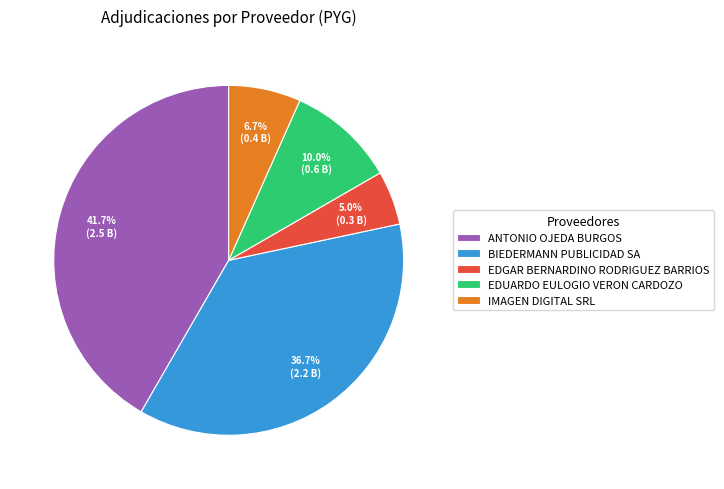

Combined, do EDGAR BERNARDINO RODRIGUEZ BARRIOS and EDUARDO EULOGIO VERON CARDOZO account for over 50%?

No